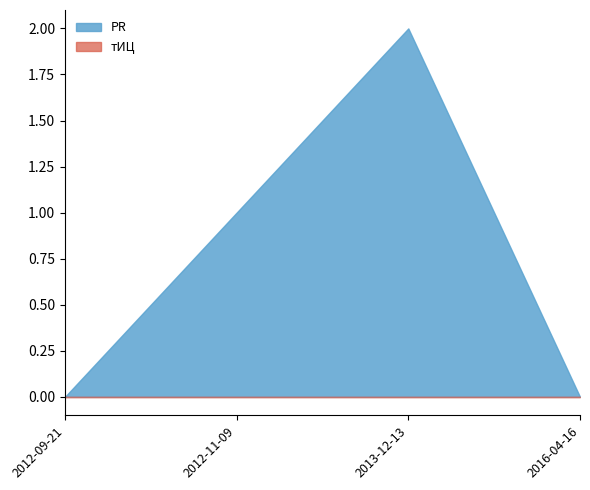

At how many categories does at least one series exceed 1?

1